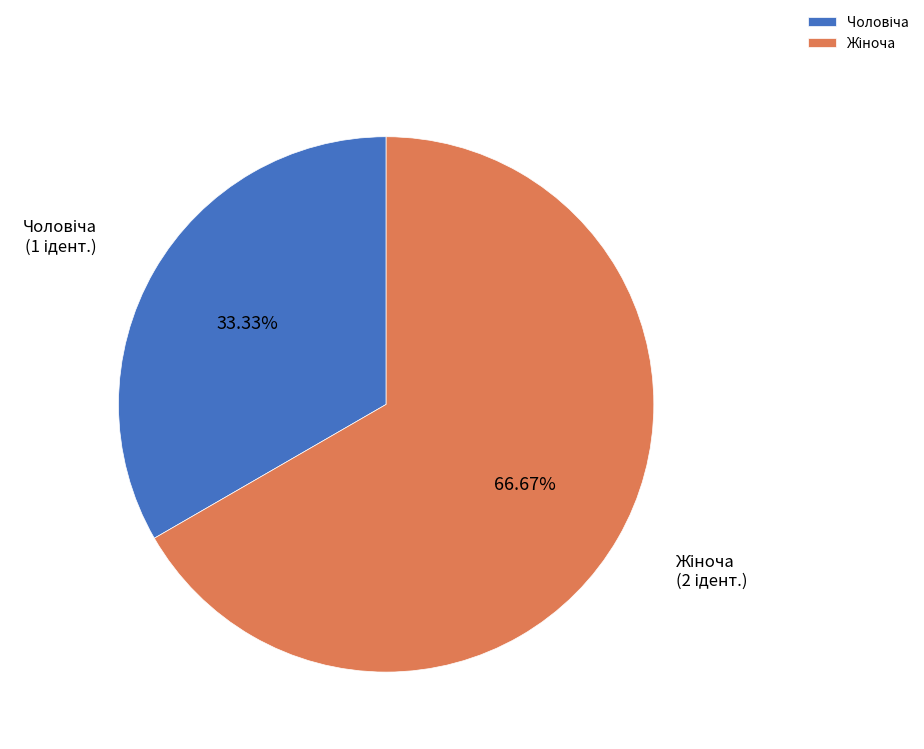

Does any single category account for the majority?

Yes